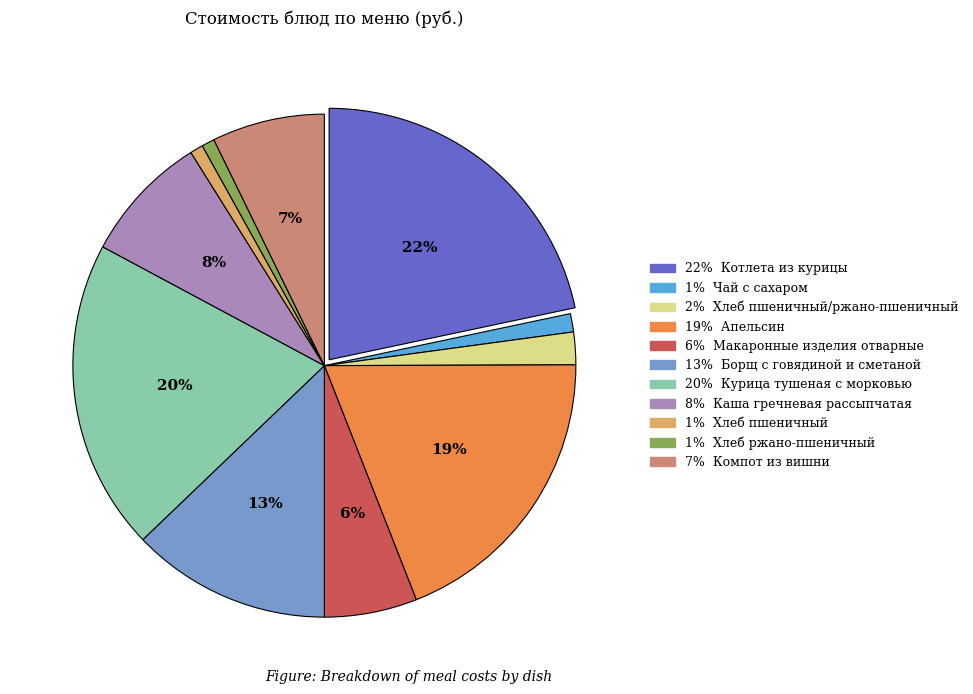

Does any single category account for the majority?

No